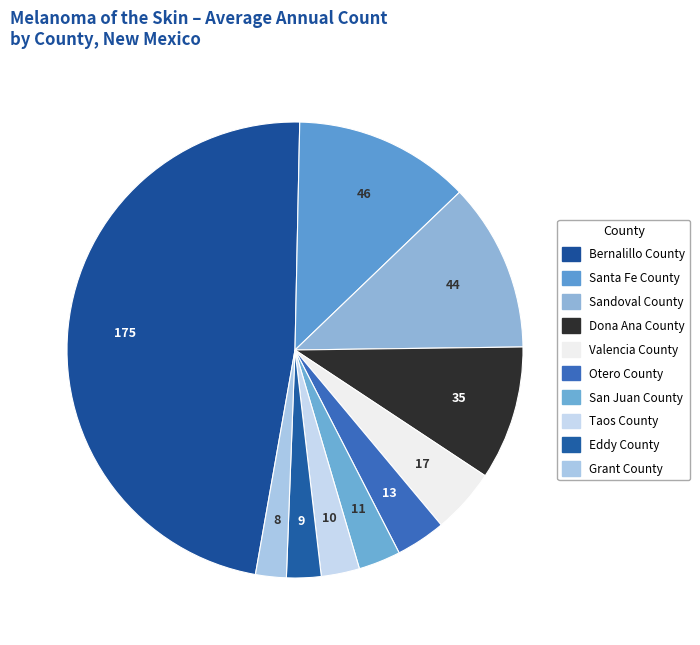

How many segments does this pie chart have?

10